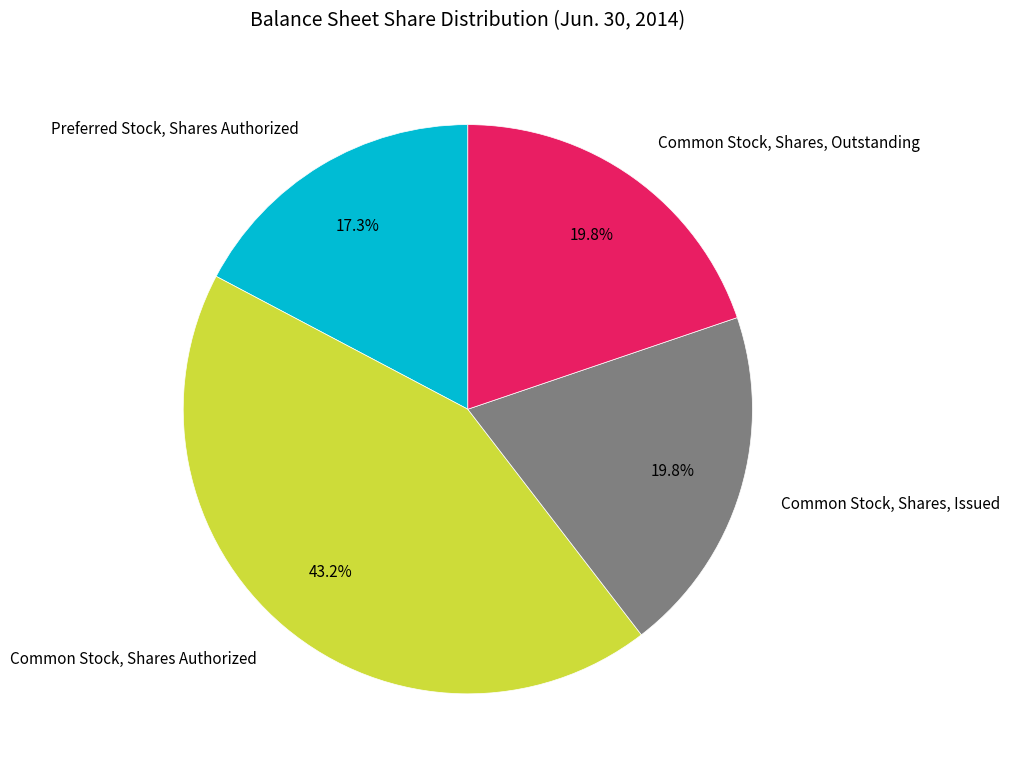

What is the ratio of the value at Common Stock, Shares Authorized to the value at Common Stock, Shares, Outstanding?

2.2